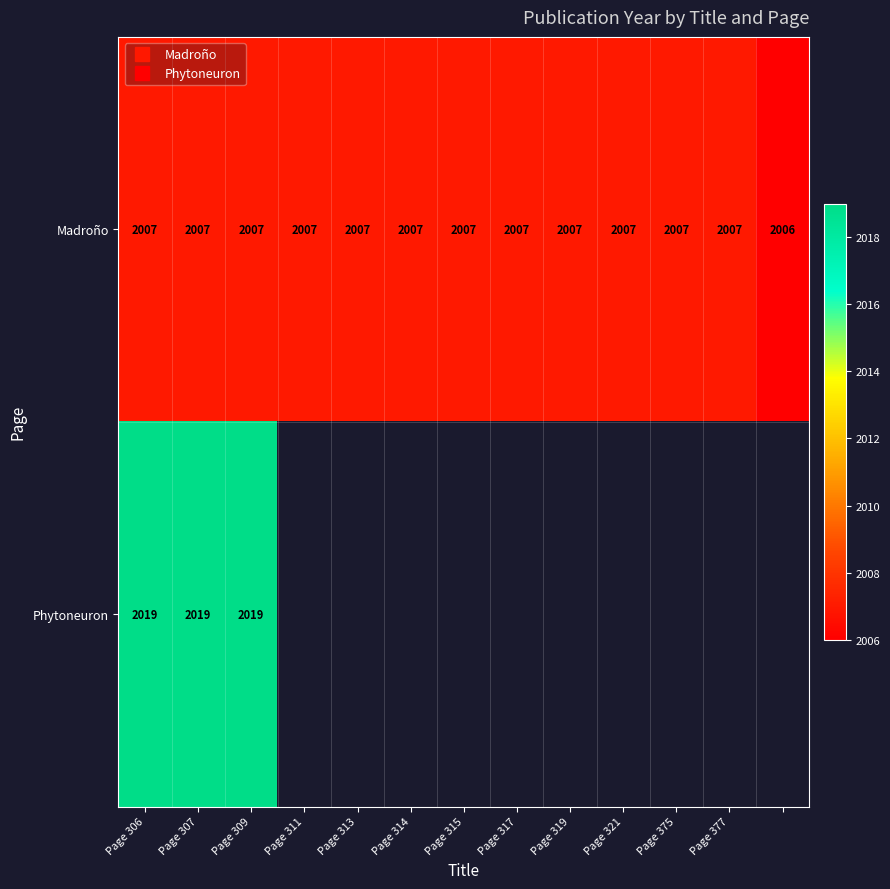

List the series in order of their peak value, highest first.

Phytoneuron, Madroño